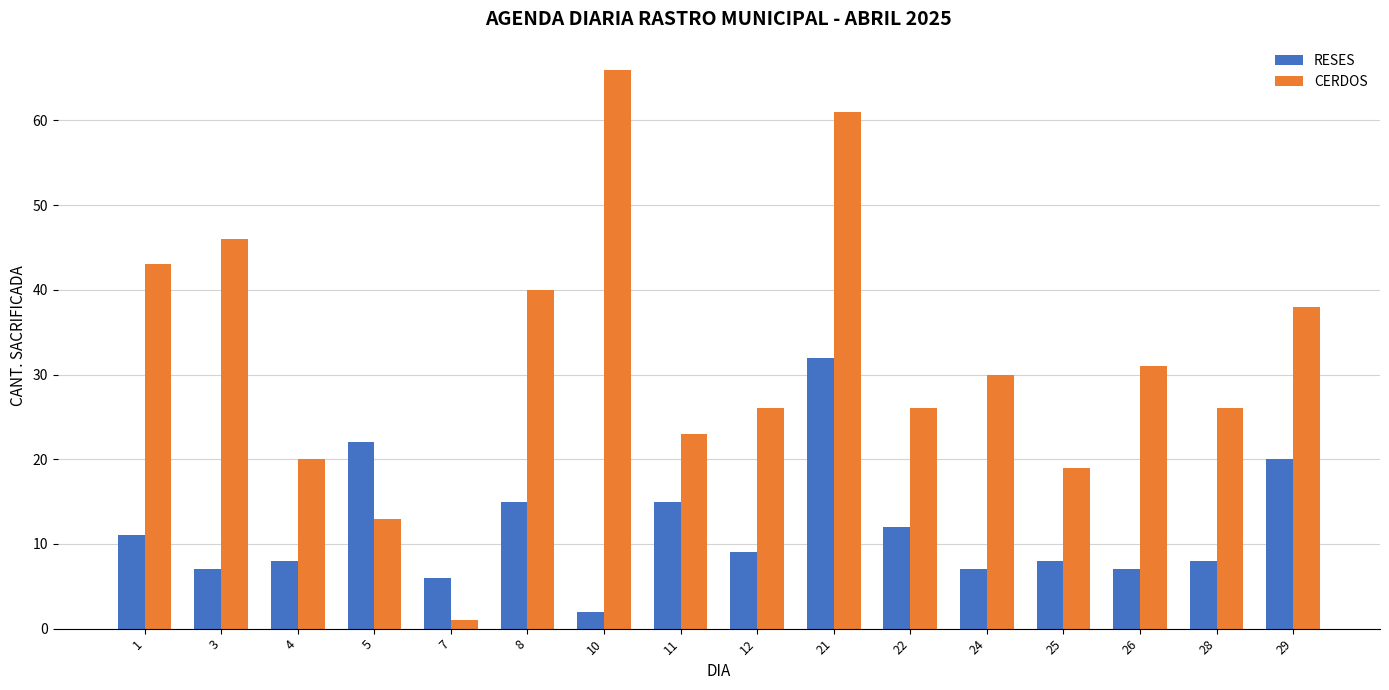

The value of CERDOS at 25 is 19. True or false?

True